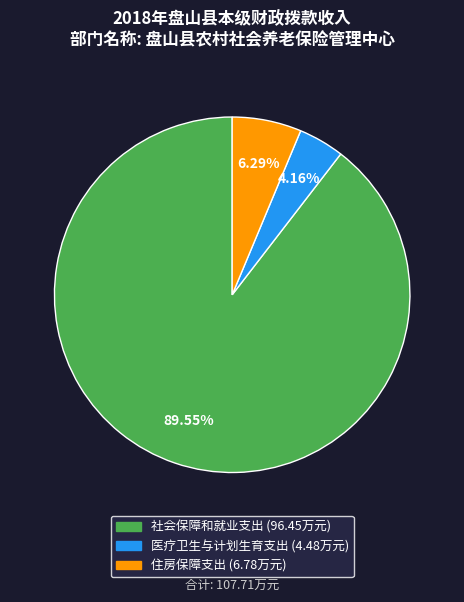

Does any single category account for the majority?

Yes